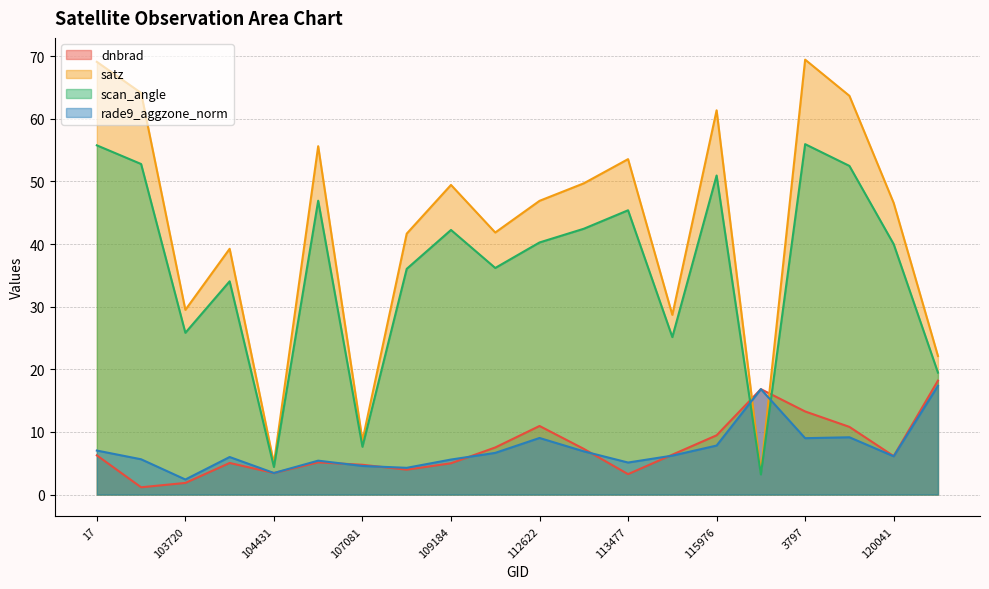

Does the chart have visible grid lines?

Yes